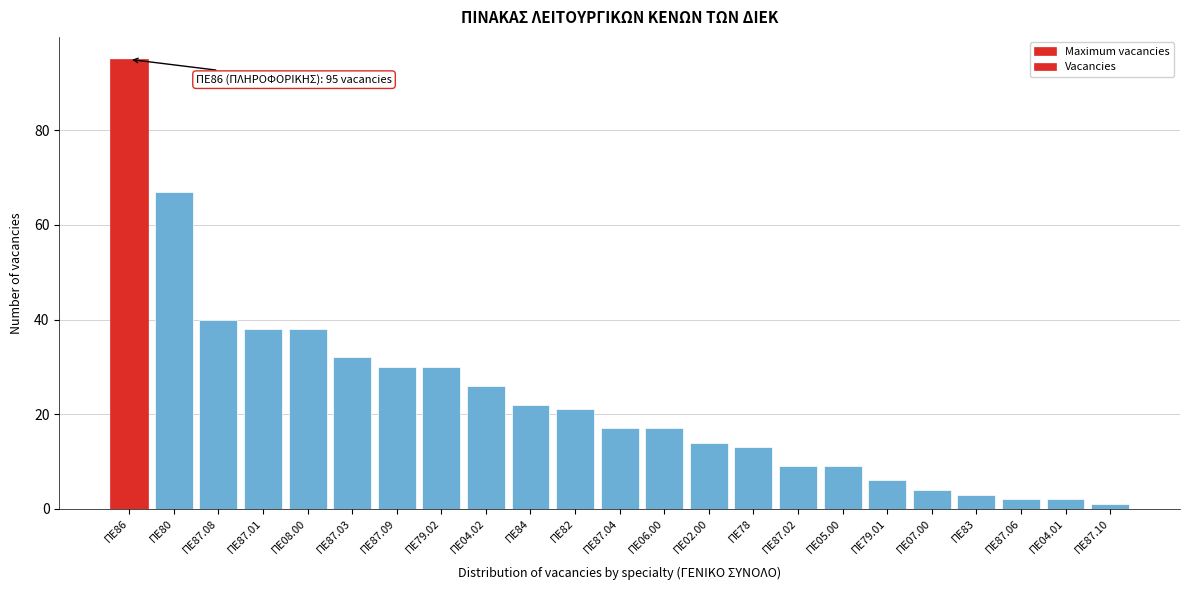

Reading left to right, list all the values displayed in this chart.

ΠΕ86=95	ΠΕ80=67	ΠΕ87.08=40	ΠΕ87.01=38	ΠΕ08.00=38	ΠΕ87.03=32	ΠΕ87.09=30	ΠΕ79.02=30	ΠΕ04.02=26	ΠΕ84=22	ΠΕ82=21	ΠΕ87.04=17	ΠΕ06.00=17	ΠΕ02.00=14	ΠΕ78=13	ΠΕ87.02=9	ΠΕ05.00=9	ΠΕ79.01=6	ΠΕ07.00=4	ΠΕ83=3	ΠΕ87.06=2	ΠΕ04.01=2	ΠΕ87.10=1